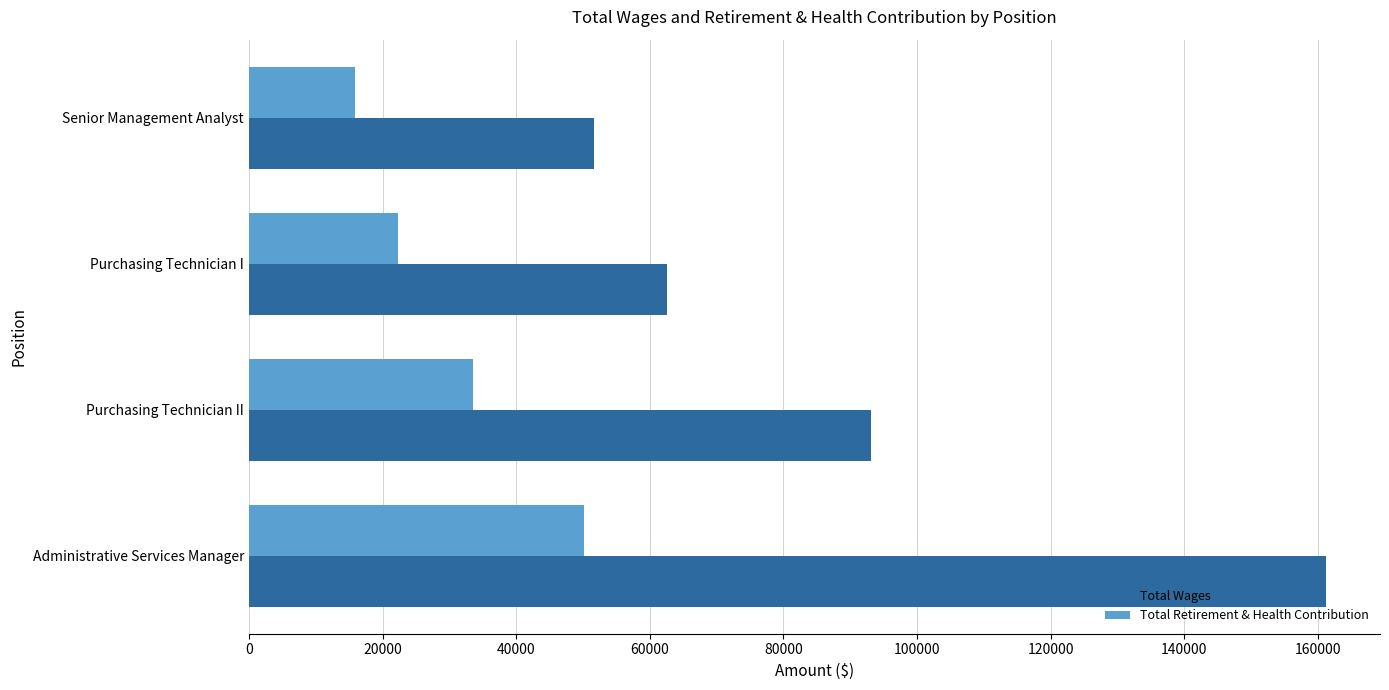

Is the value of Total Wages at Senior Management Analyst greater than the value of Total Retirement & Health Contribution at Senior Management Analyst?

Yes